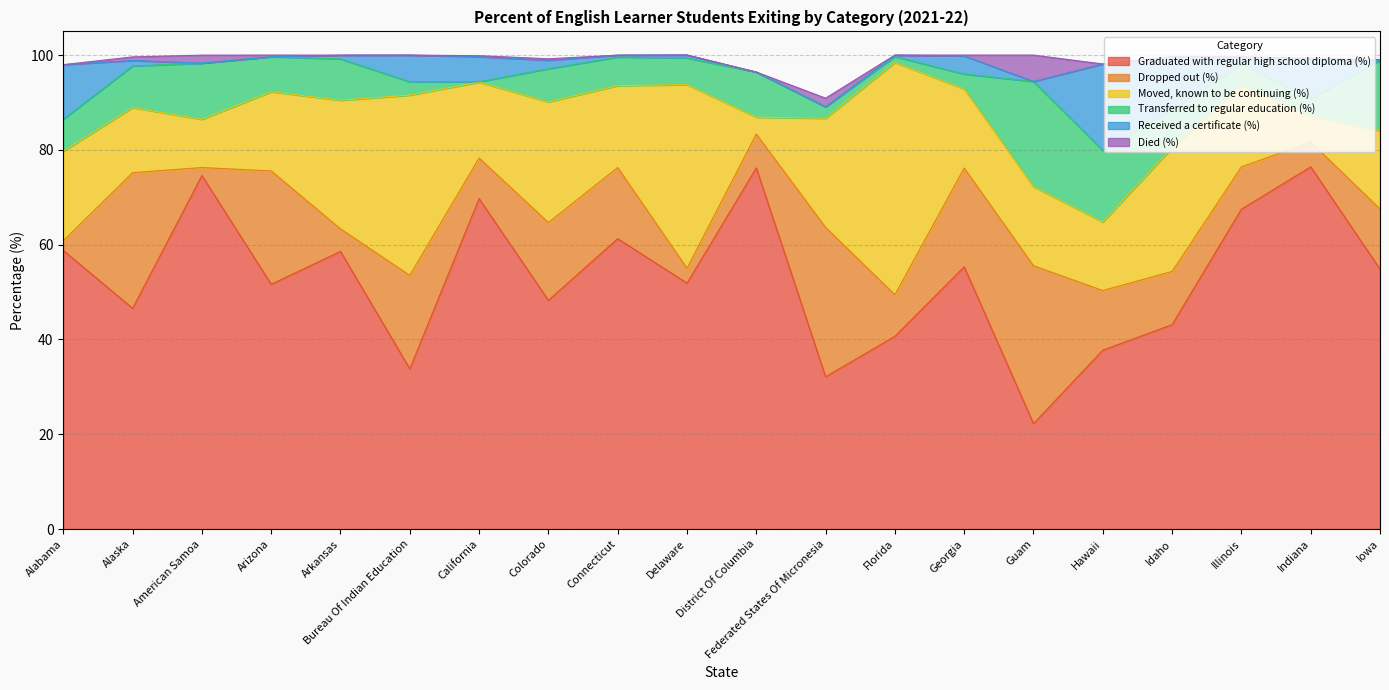

Which series has the widest spread of values?

Graduated with regular high school diploma (%)